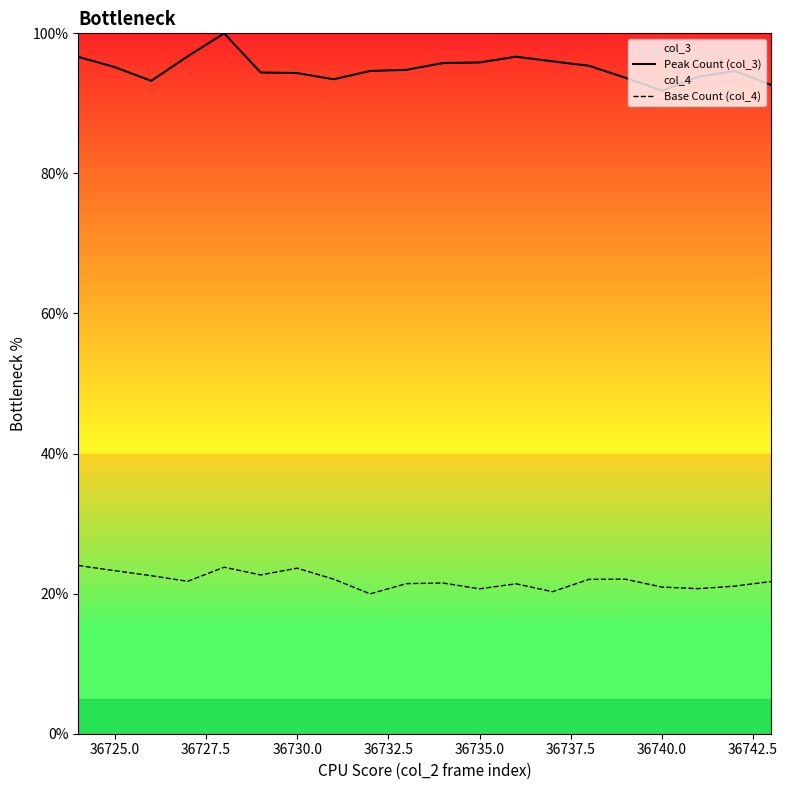

What is the minimum value shown in the chart?

20.0